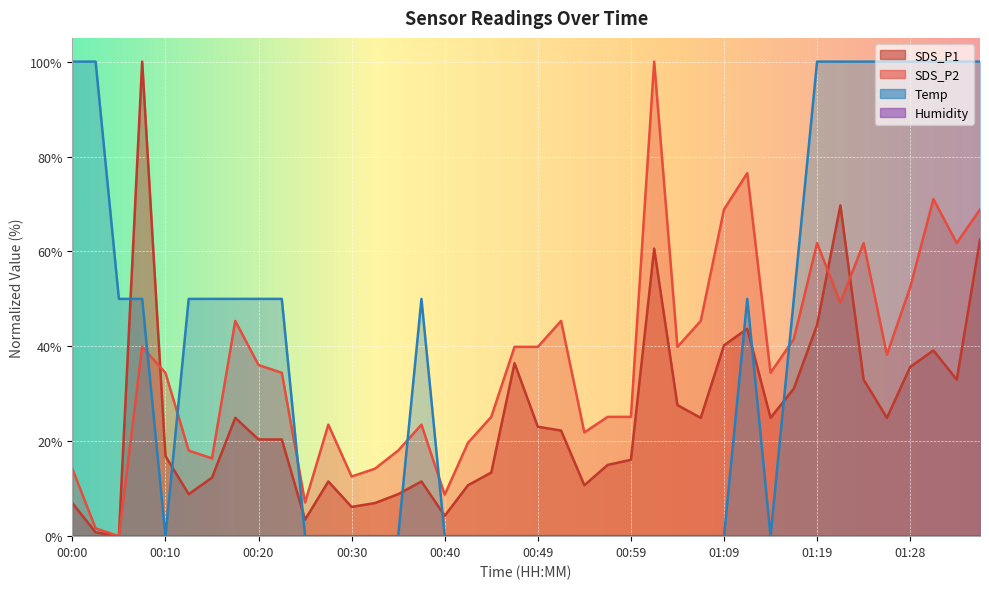

What is the difference between the maximum and minimum values in the Temp series?

100.0